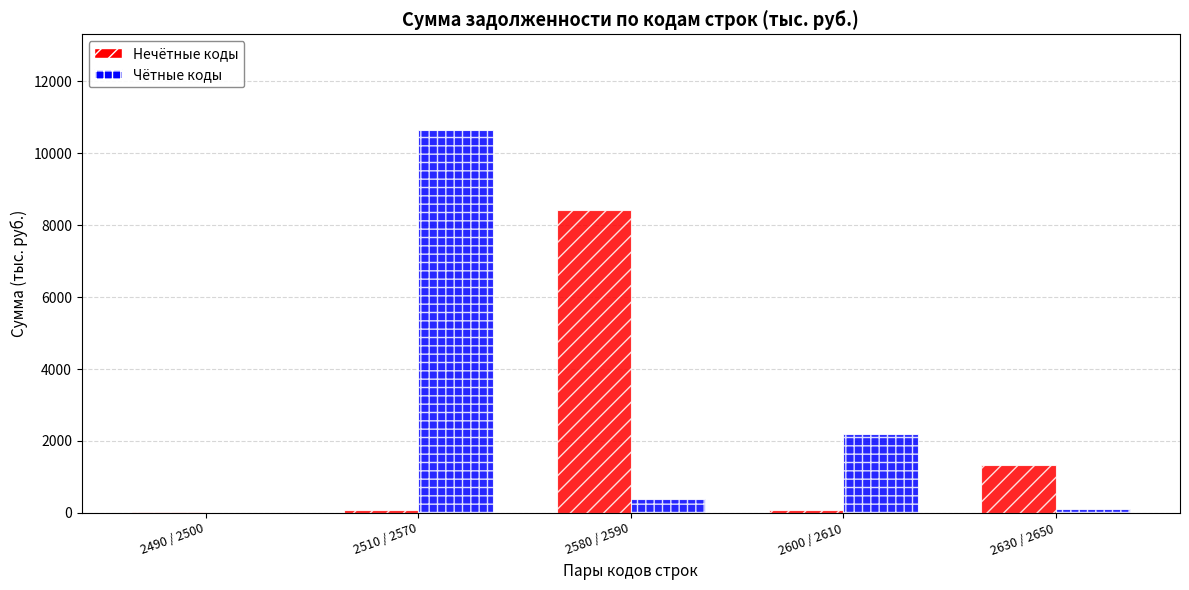

Which category has the highest value across all series?

2510 / 2570